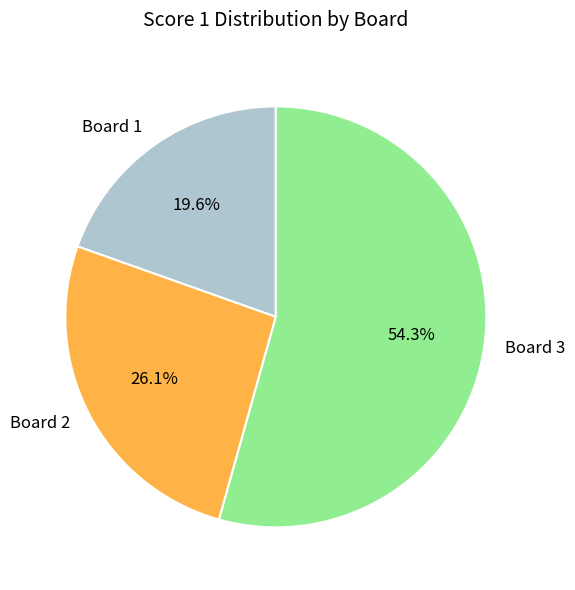

What percentage is the Board 2 slice, to the nearest percent?

26%